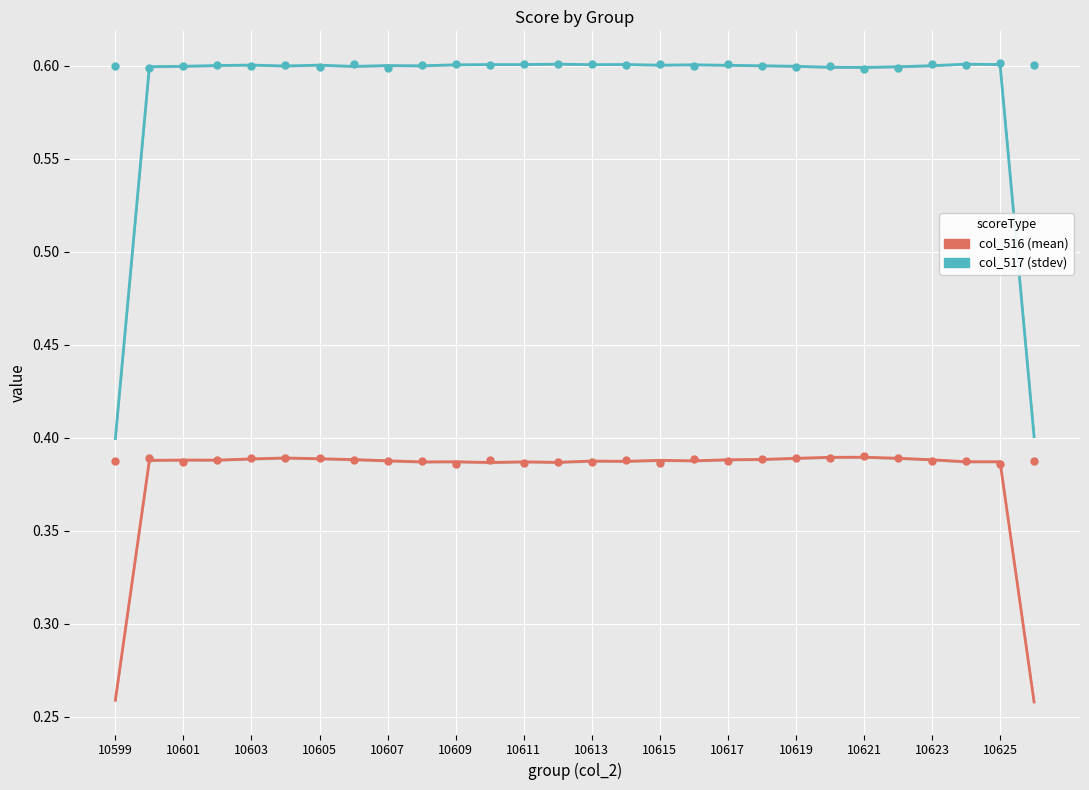

At how many categories does at least one series exceed 0?

28